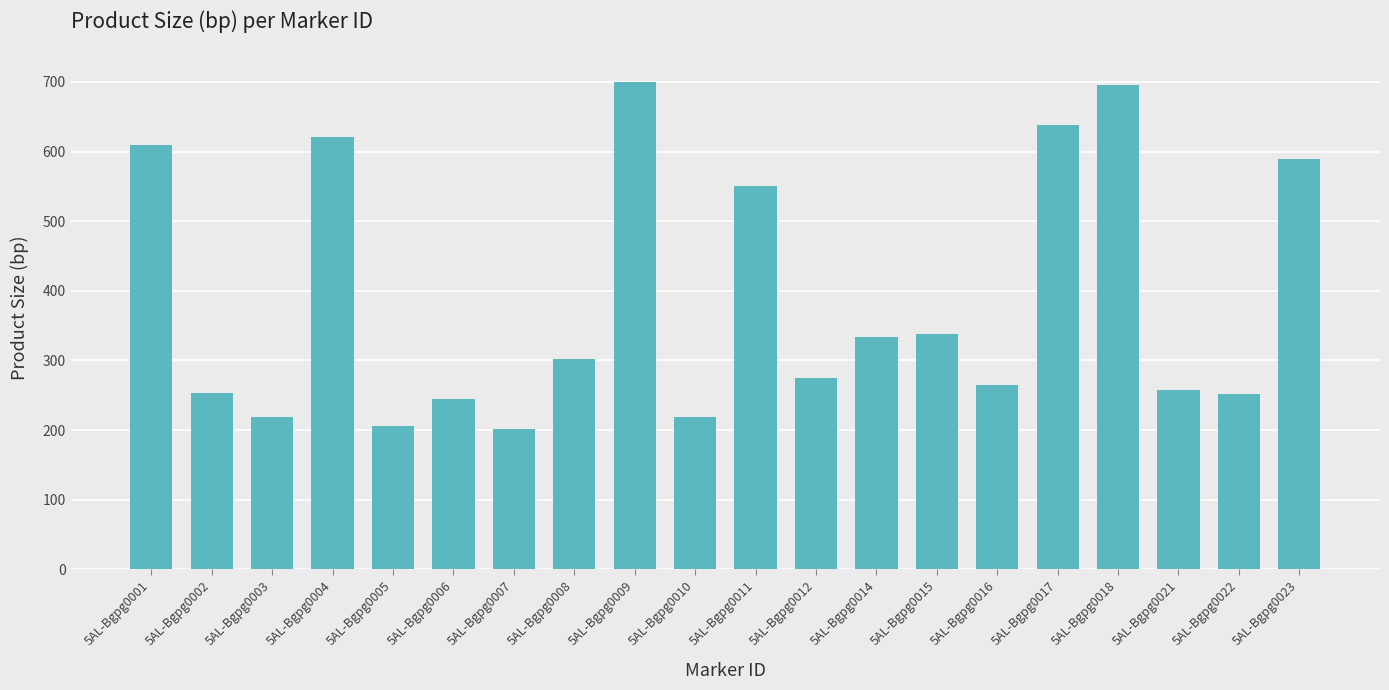

True or false: the data shows 252 at 5AL-Bgpg0022.

True